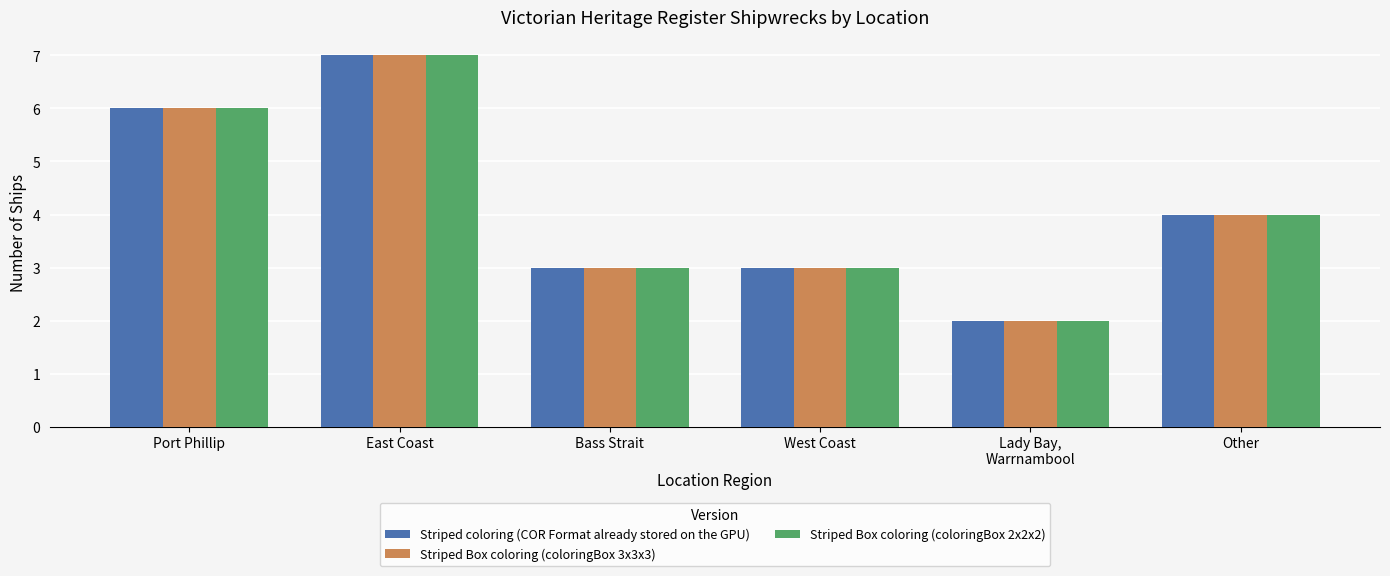

What are all the series names shown in the legend?

Striped coloring (COR Format already stored on the GPU), Striped Box coloring (coloringBox 3x3x3), Striped Box coloring (coloringBox 2x2x2)